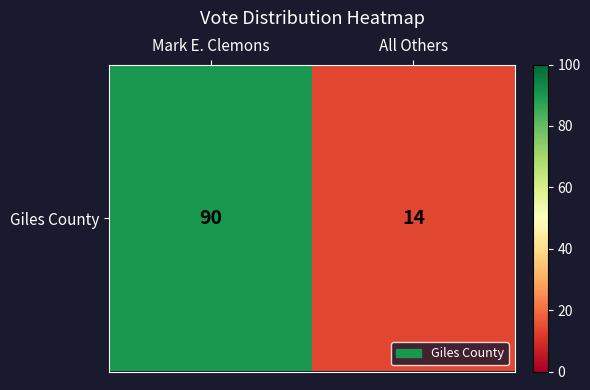

True or false: the data shows 135 at Mark E. Clemons.

False